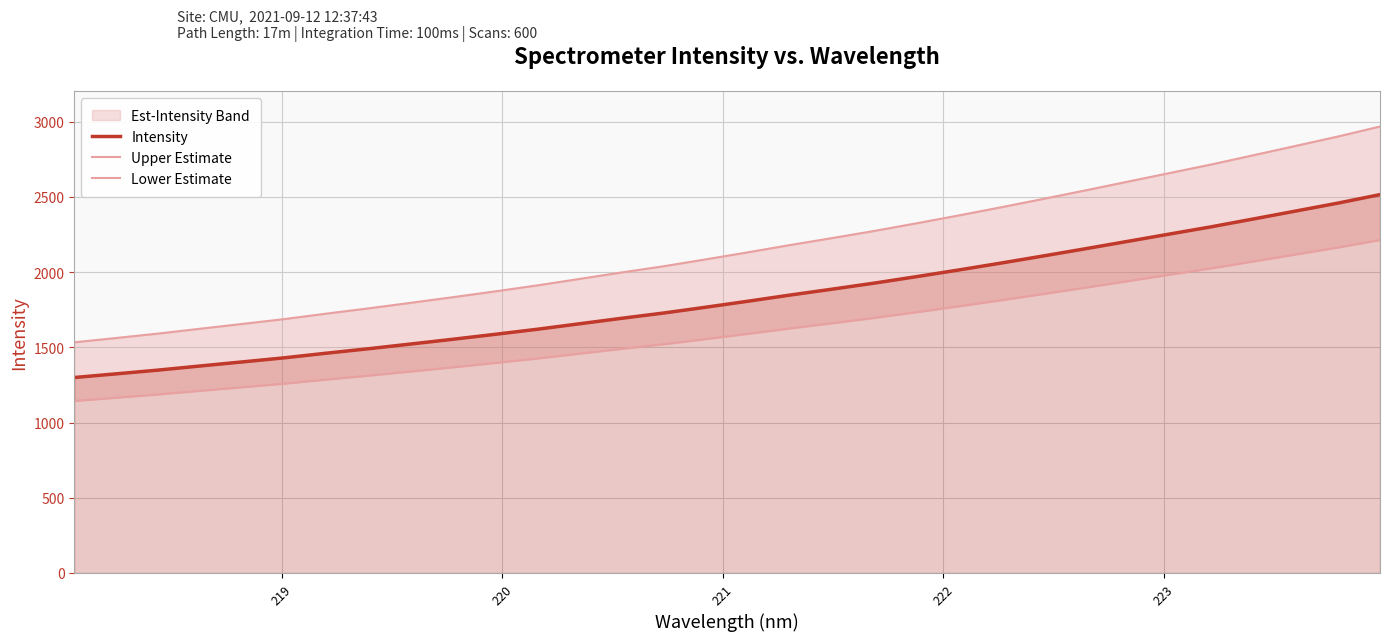

At how many categories does at least one series exceed 2008?

18